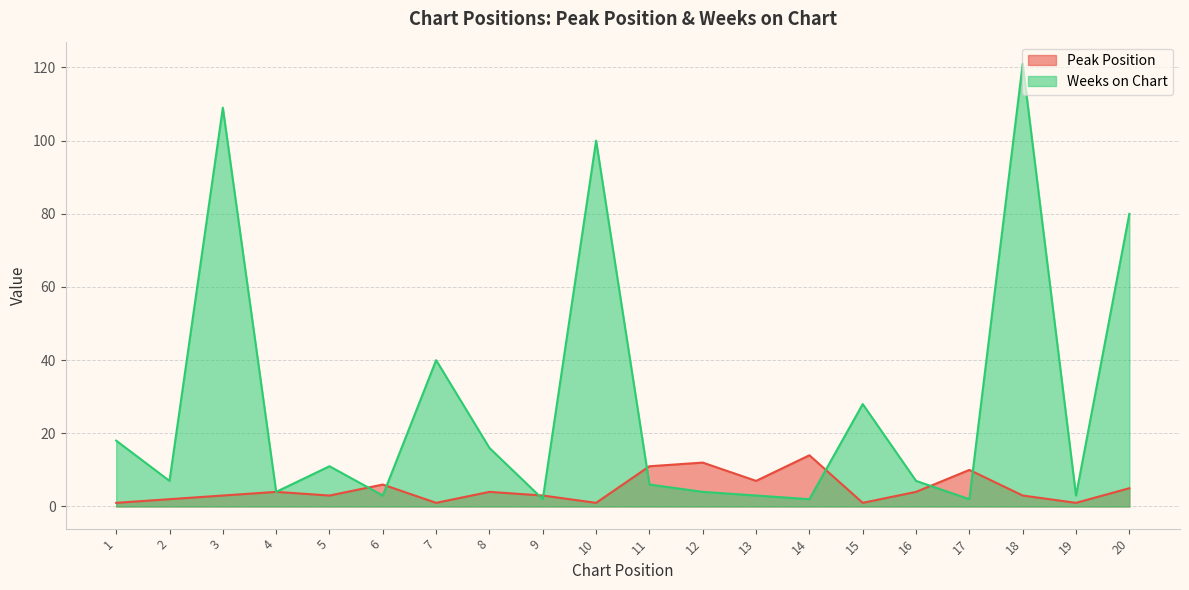

How many lines are shown in the chart?

2